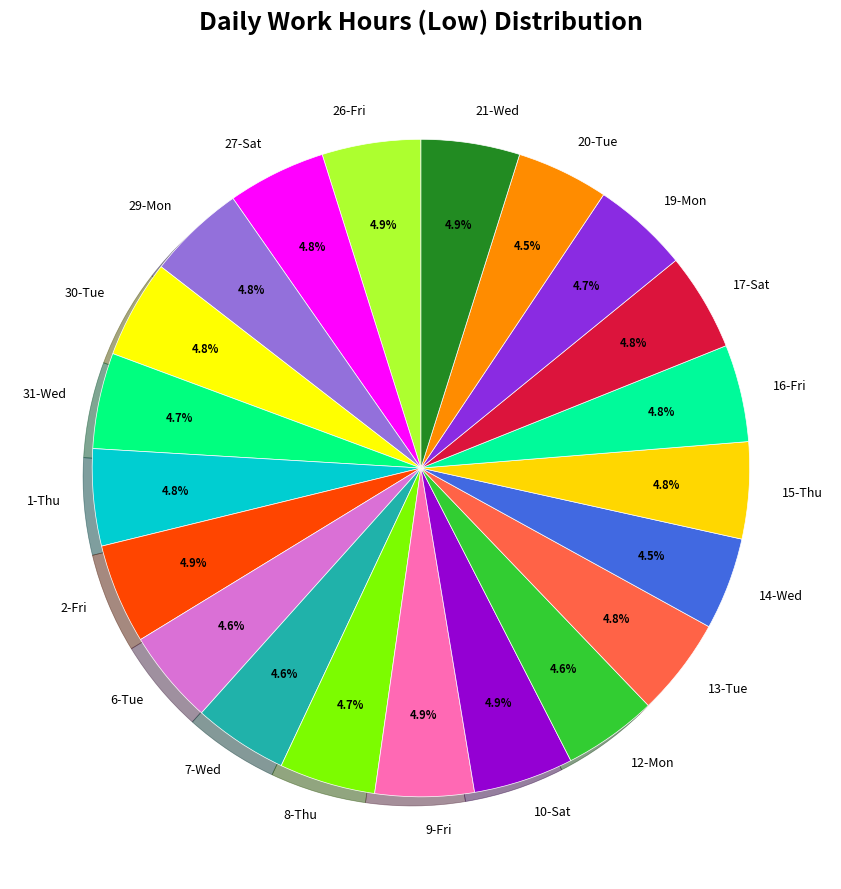

Is 21-Wed the majority of the pie?

No